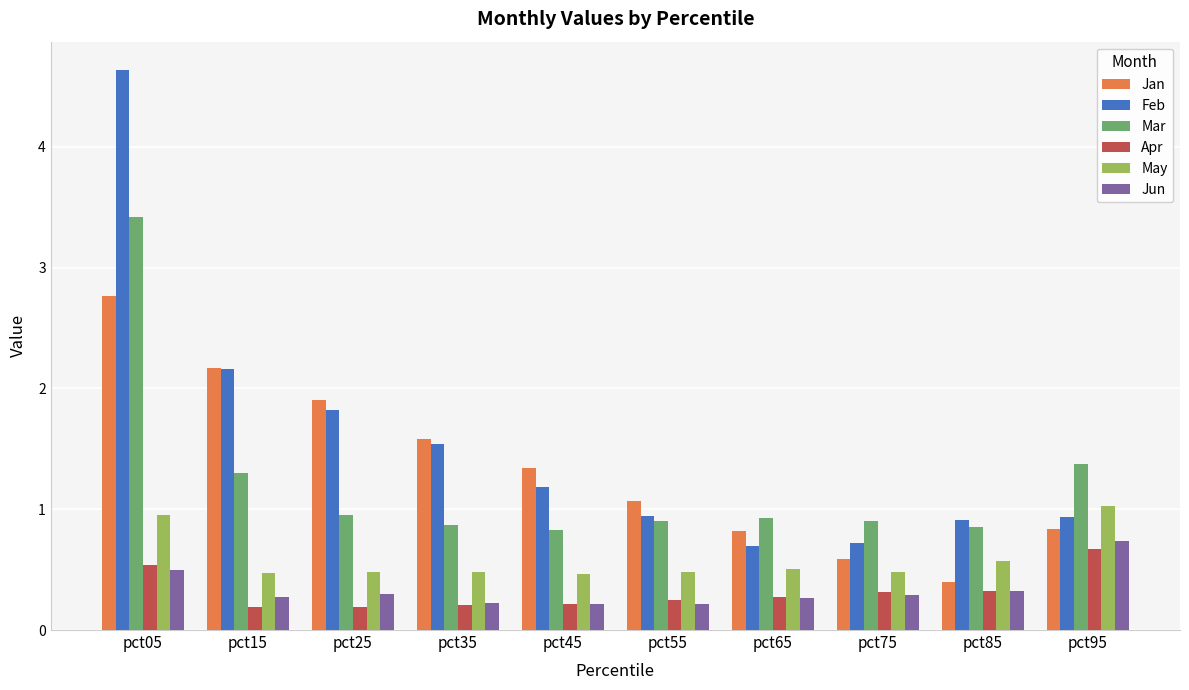

Read the May value at pct35.

0.5